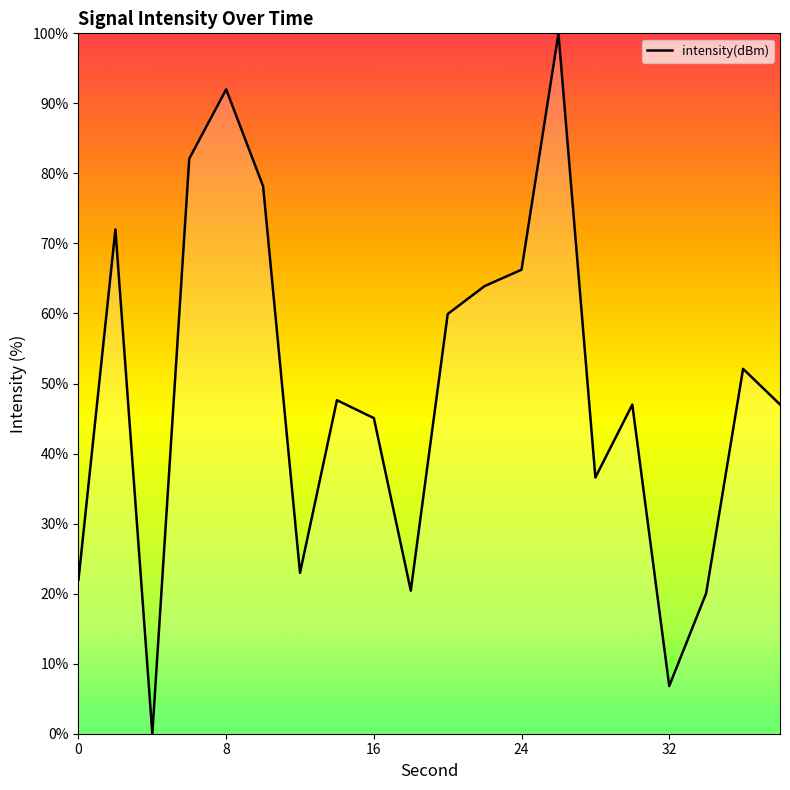

True or false: there are more than 1 points higher than both neighbors.

True